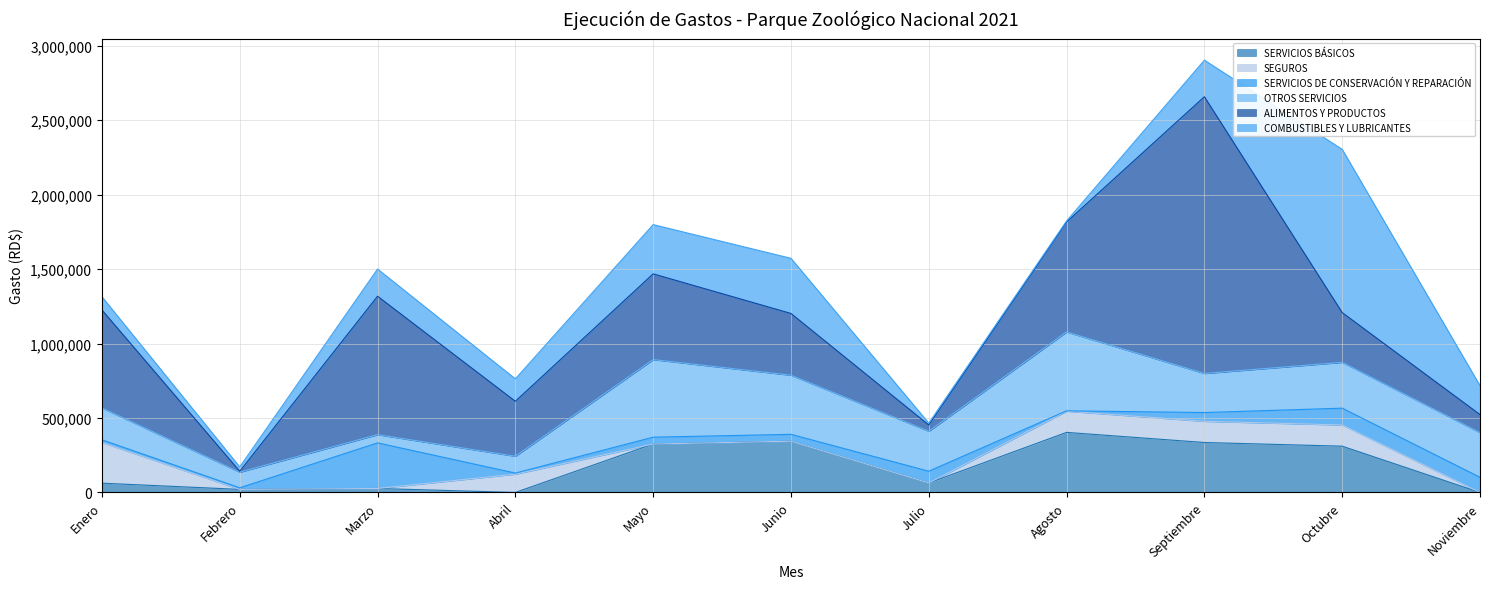

How many values in the ALIMENTOS Y PRODUCTOS series are below 414868?

5